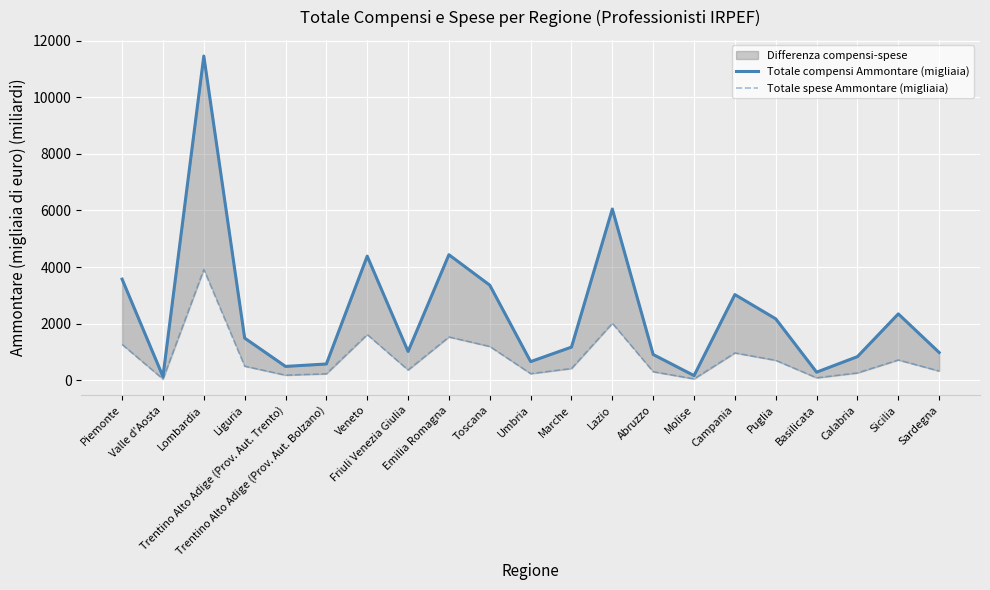

Where is Totale compensi Ammontare (migliaia) nearest to the value 5793?

Lazio